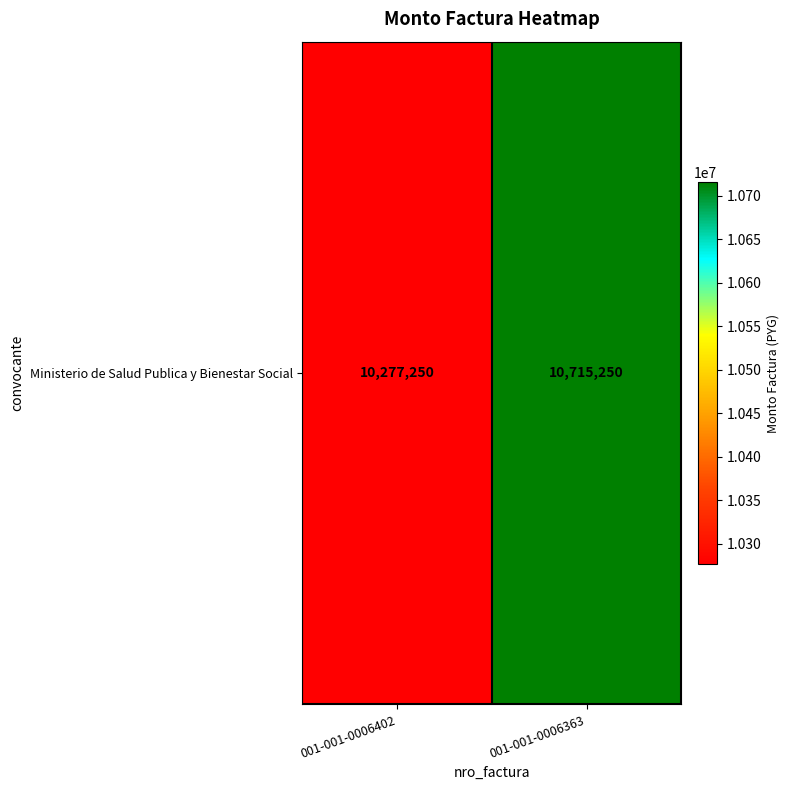

True or false: the data shows 10277250 at 001-001-0006402.

True